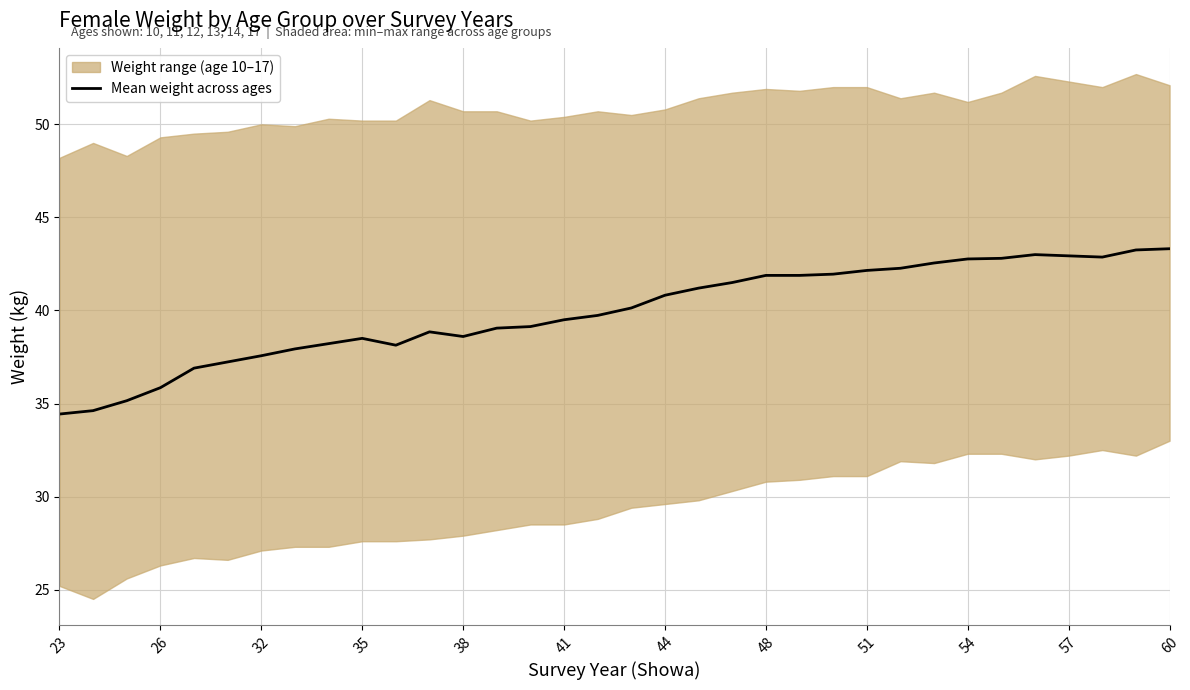

What is the minimum value for Mean weight across ages?

34.4